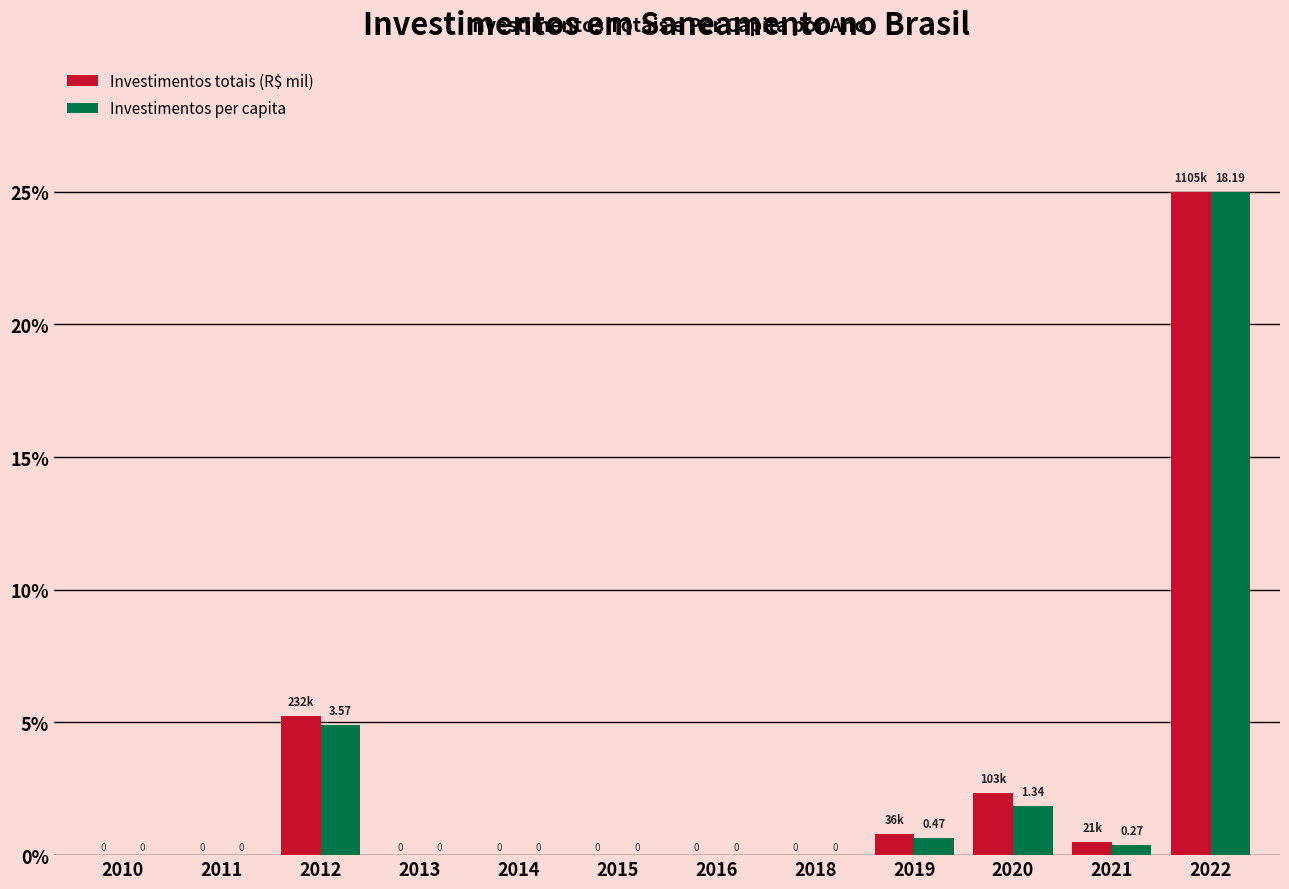

At which category is the sum across all series the highest?

2022